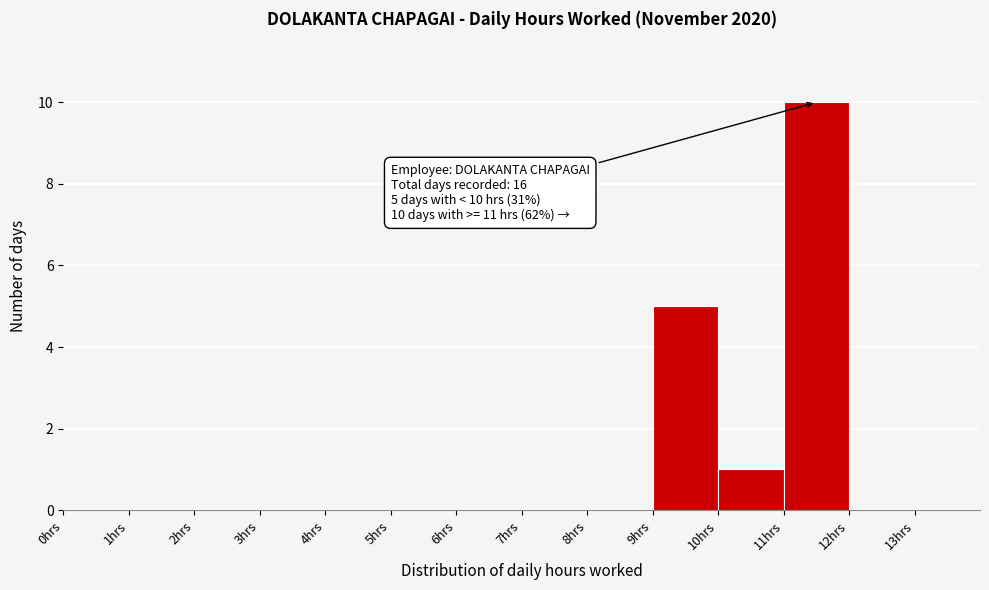

Which range on the x-axis has the tallest bar?

11 to 12